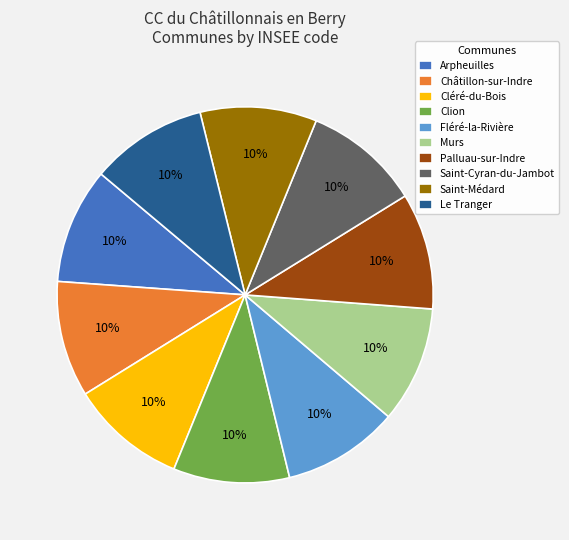

Do Le Tranger and Saint-Cyran-du-Jambot together represent more than half of the pie?

No